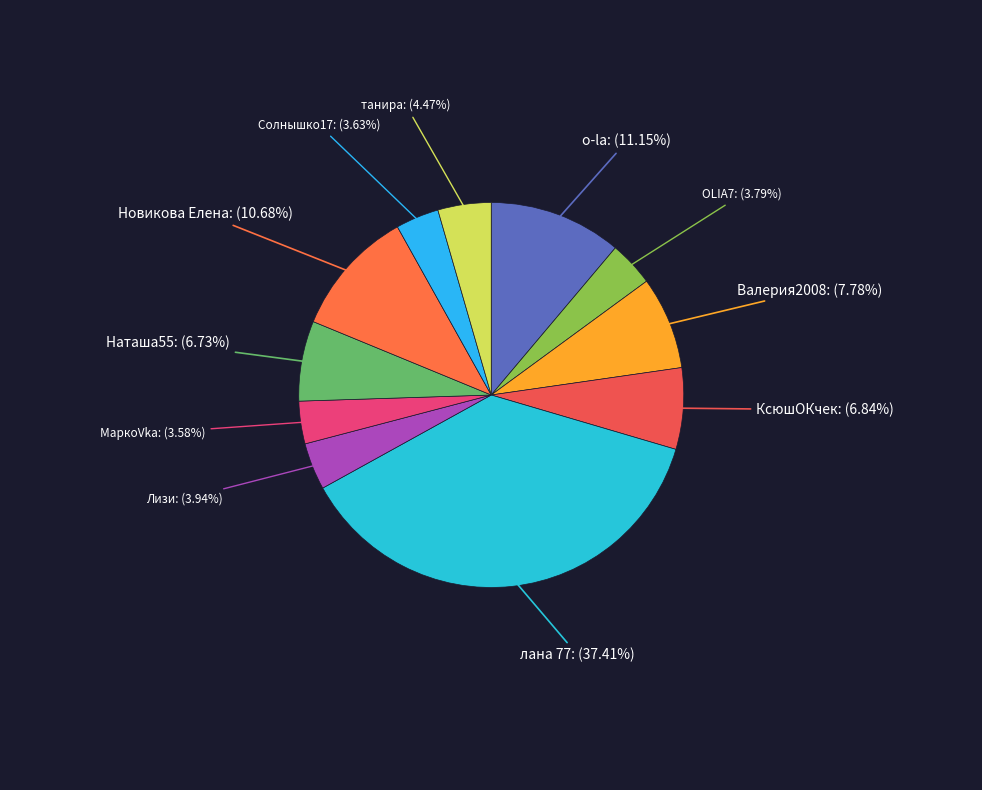

How many segments does this pie chart have?

11